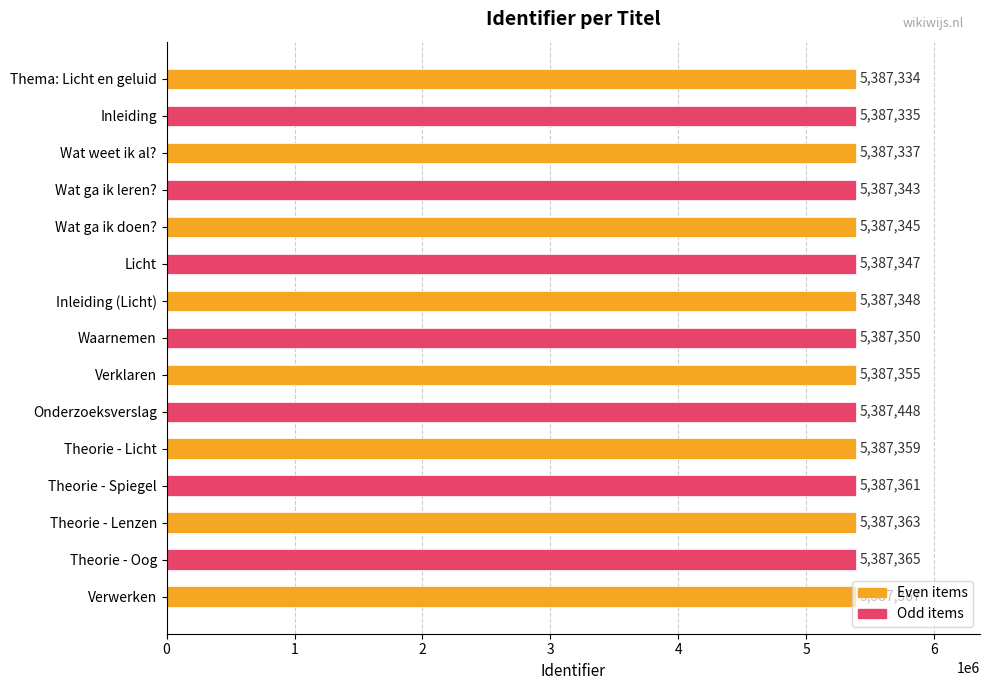

What is the greatest value displayed?

5387448